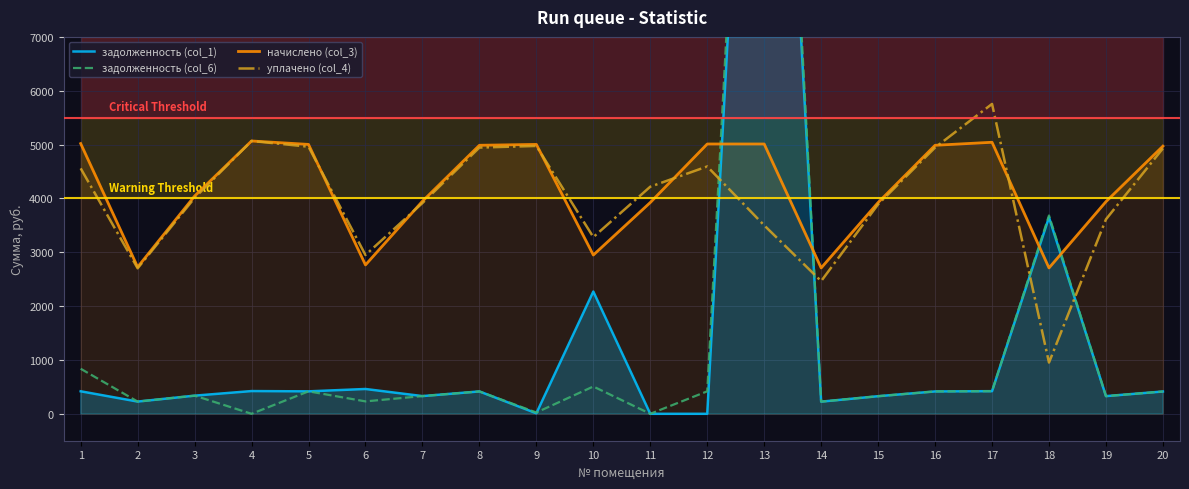

What is the total value across all series at 5?

10797.4